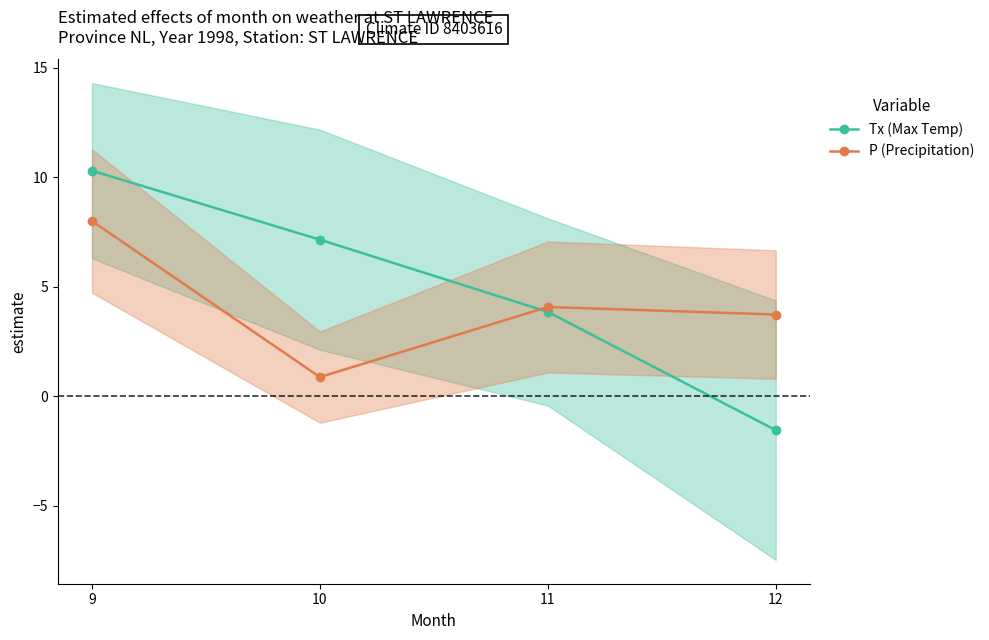

Reading left to right, extract all data points from this chart.

Tx (Max Temp): 9=10.3	10=7.1	11=3.9	12=-1.5
P (Precipitation): 9=8.0	10=0.9	11=4.1	12=3.7